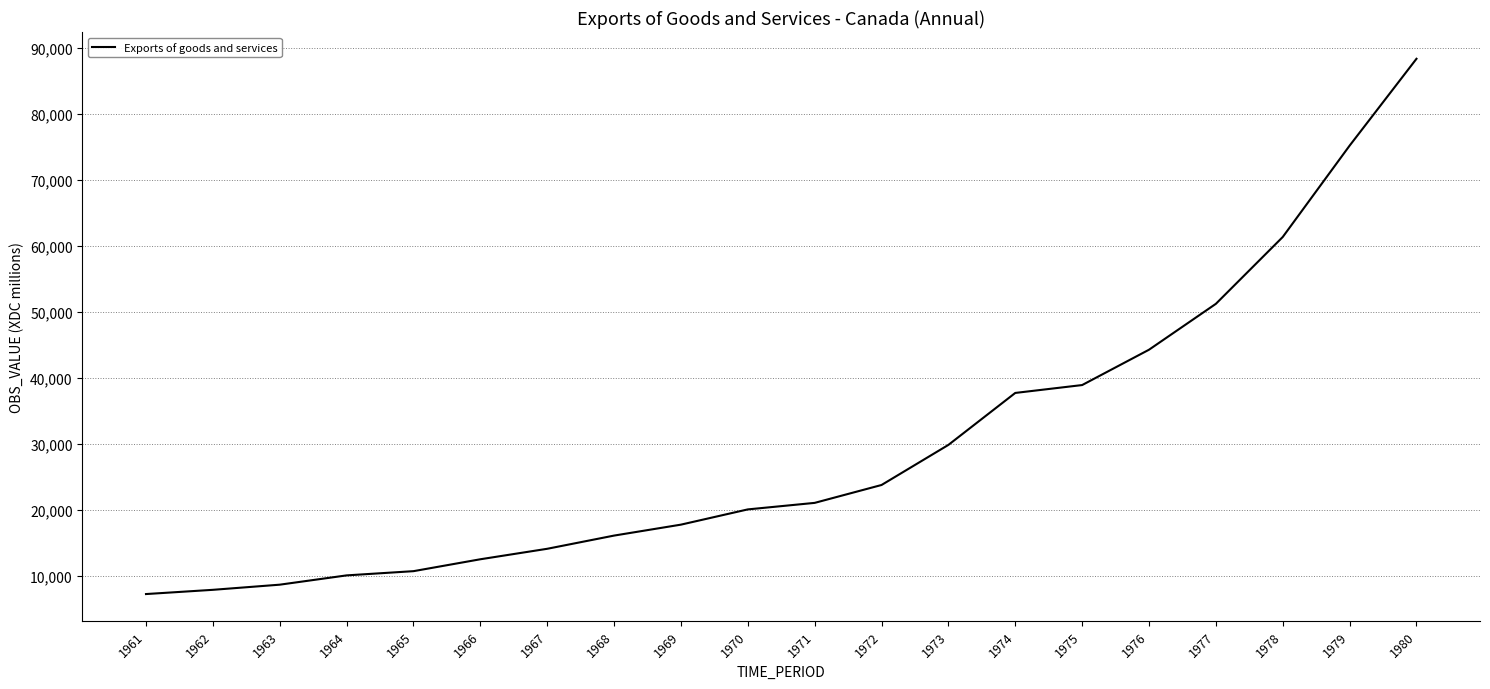

Where is the data nearest to the value 47841?

1977